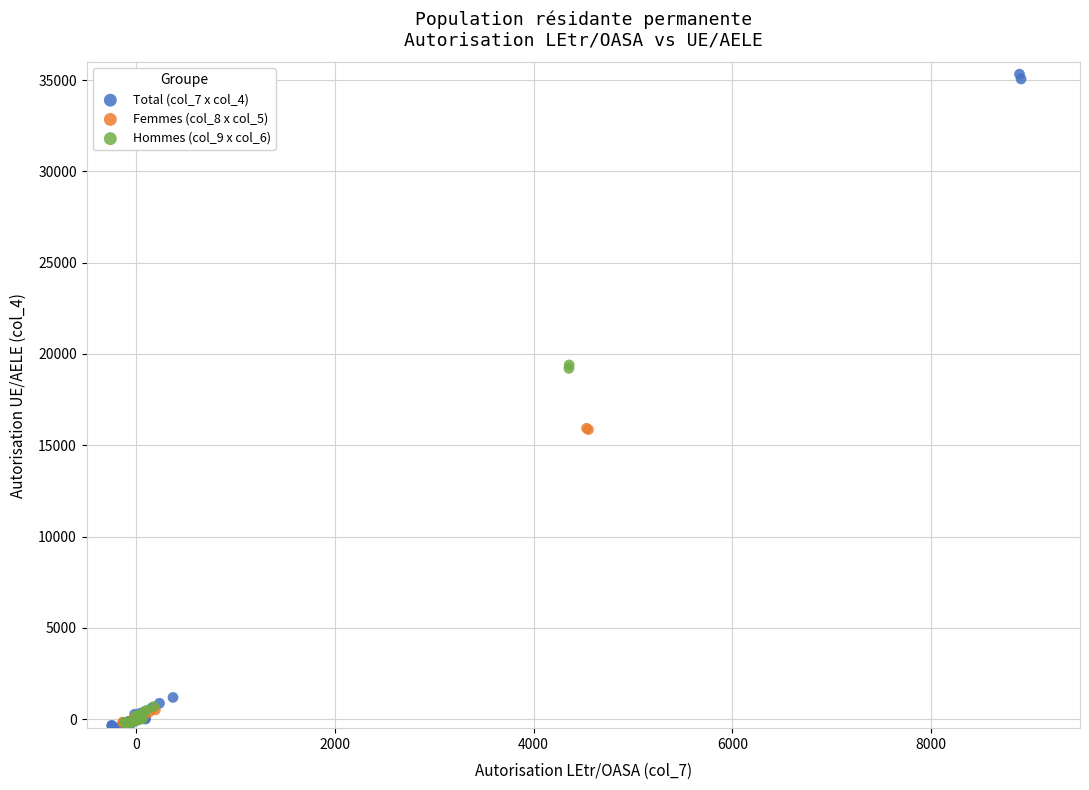

Which series has the widest spread of Y values?

Total (col_7 x col_4)